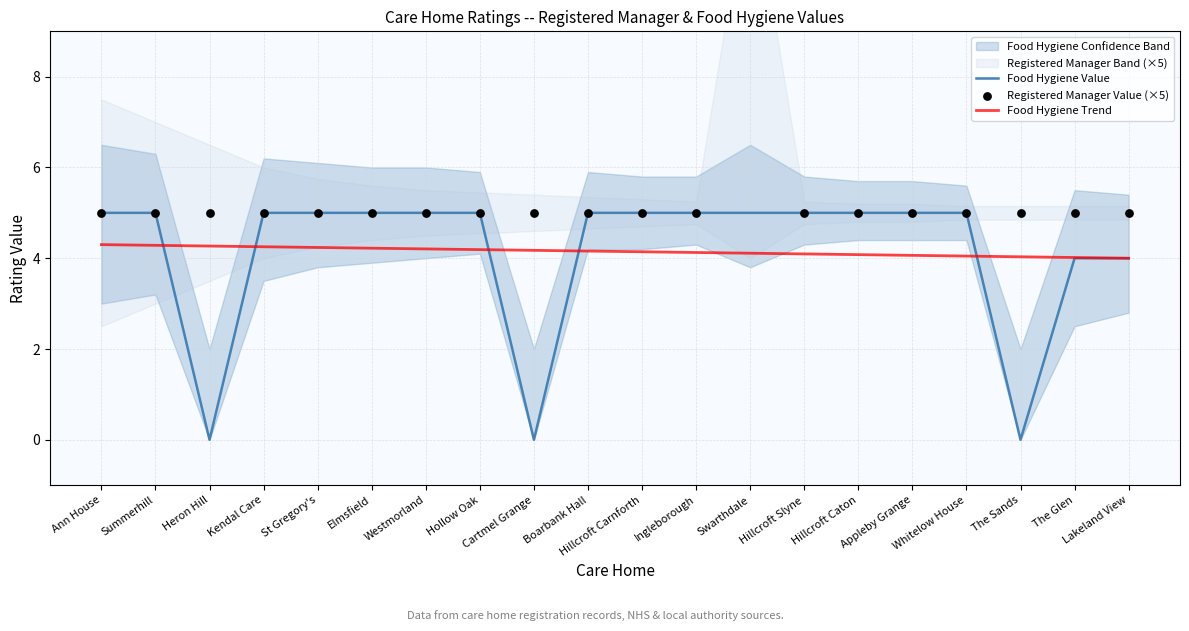

What are all the series names shown in the legend?

Food Hygiene Value, Food Hygiene Trend, Registered Manager Value (×5)